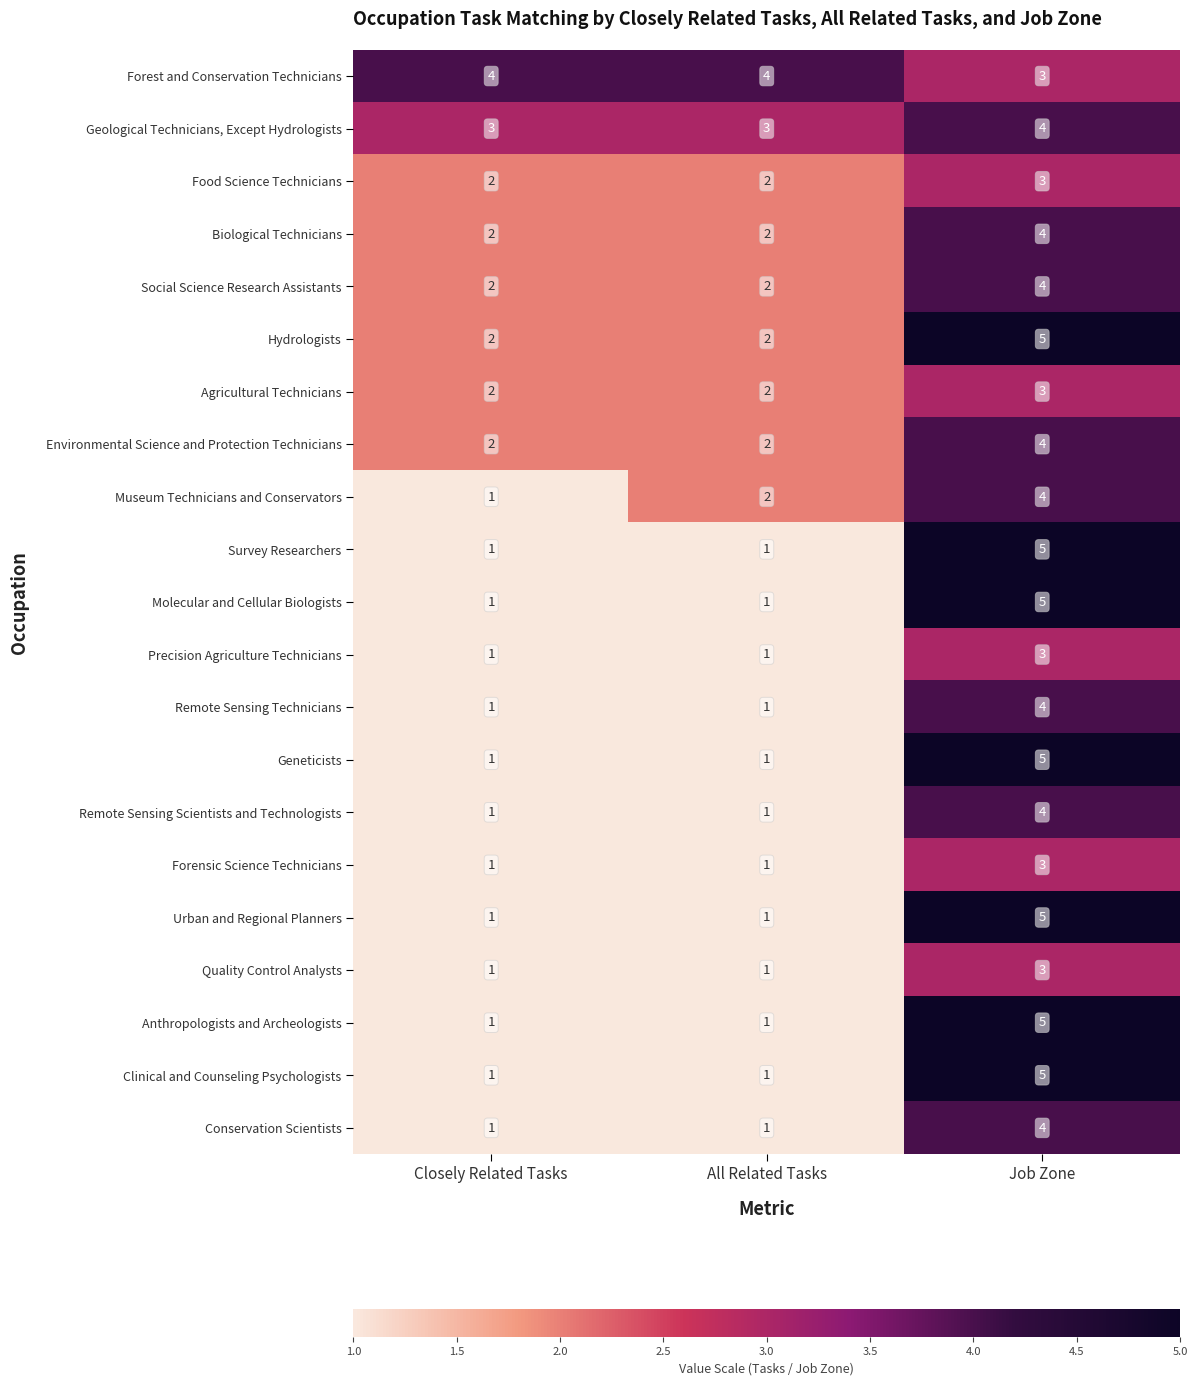

Which label corresponds to the largest value in the chart?

Job Zone